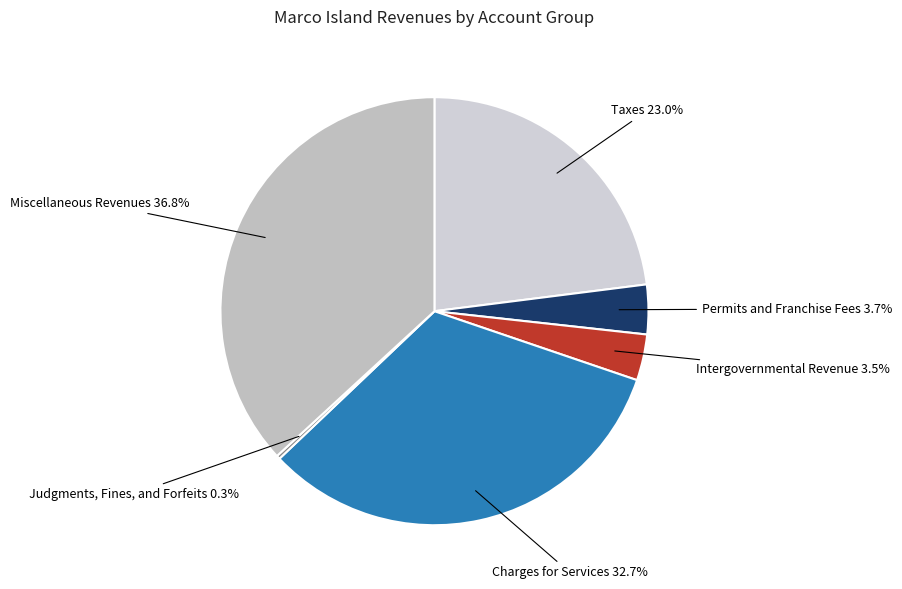

To the nearest percent, what is the average slice percentage?

17%